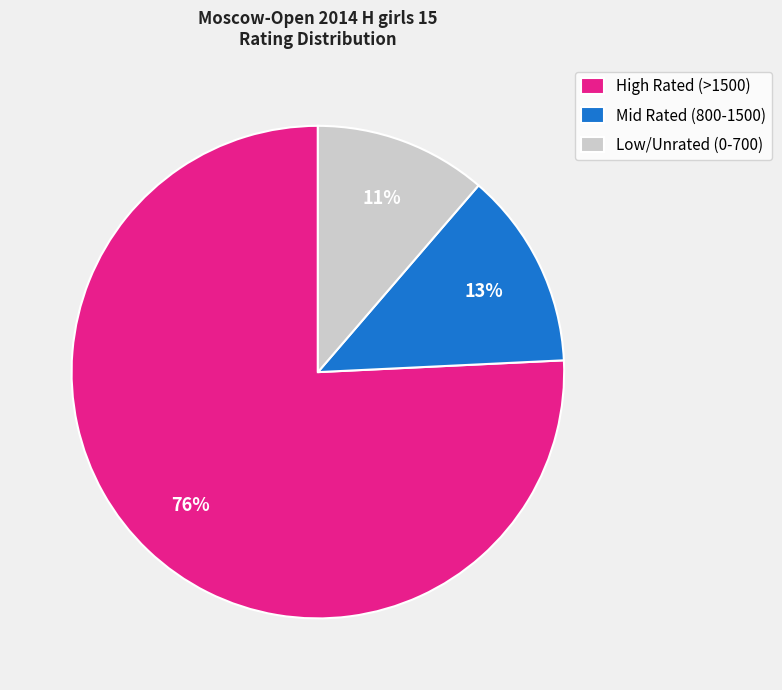

How many segments does this pie chart have?

3